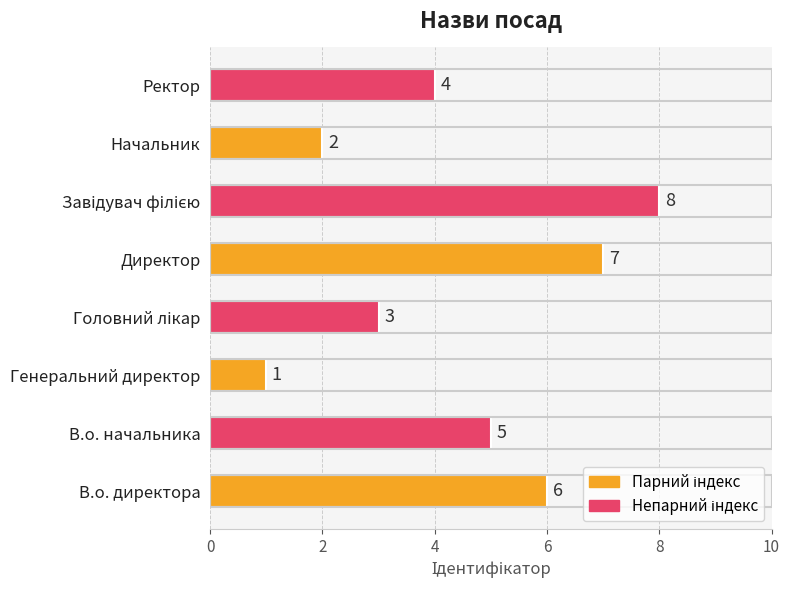

Reading bottom to top, transcribe all the data shown in this chart.

6	5	1	3	7	8	2	4